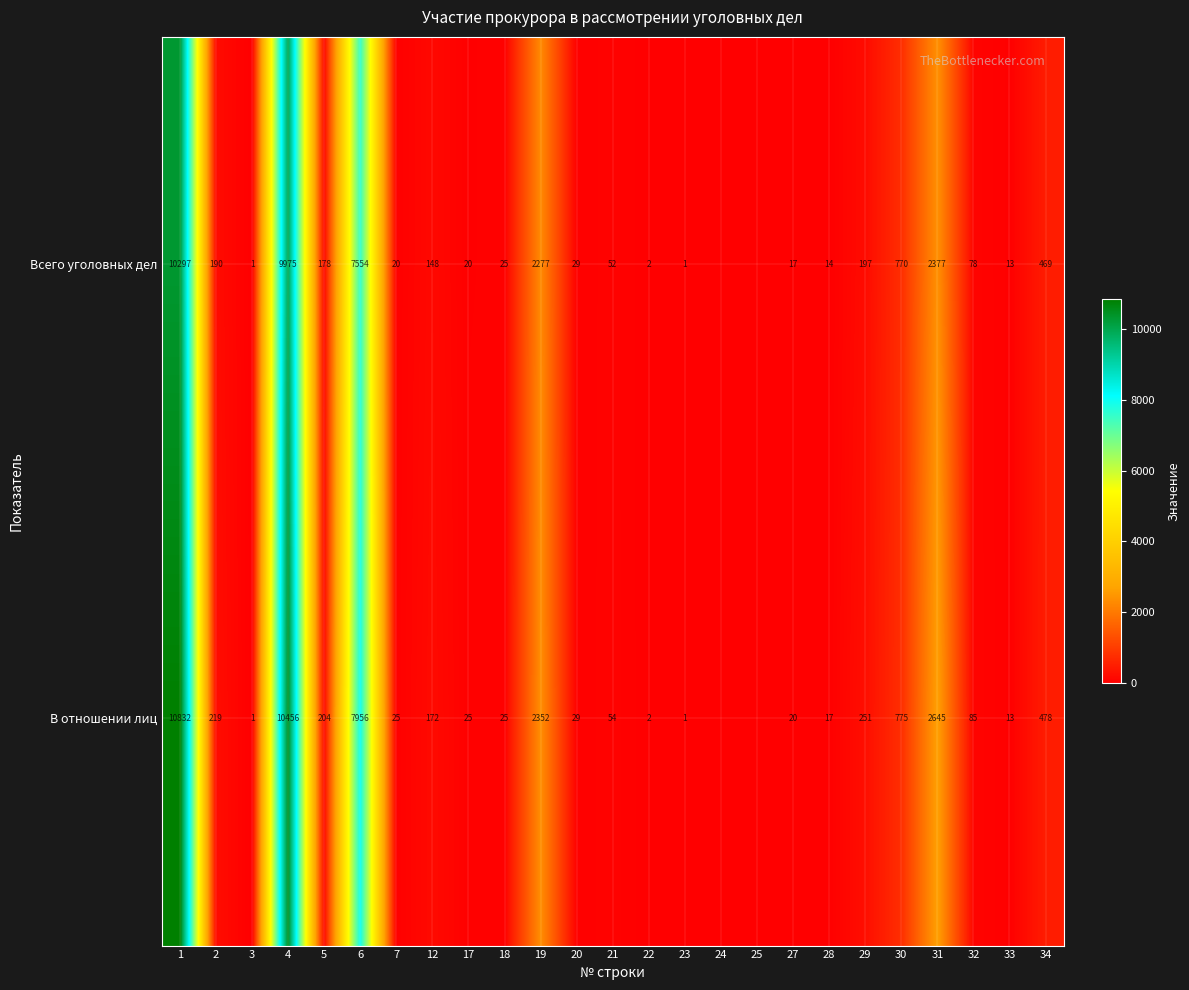

At which category does the chart reach its peak across all series?

1